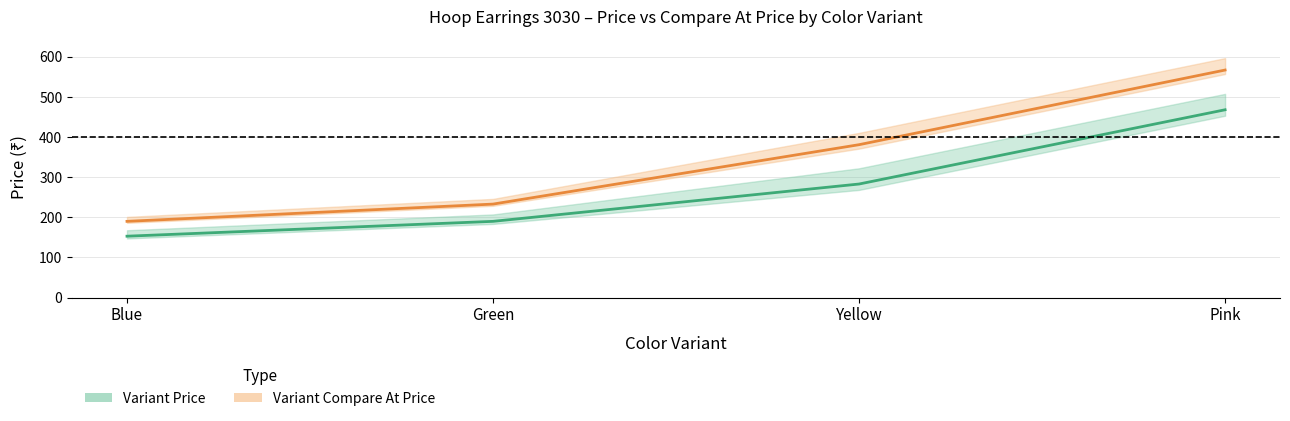

Read the Variant Compare At Price value at Blue, to the nearest 5.

190